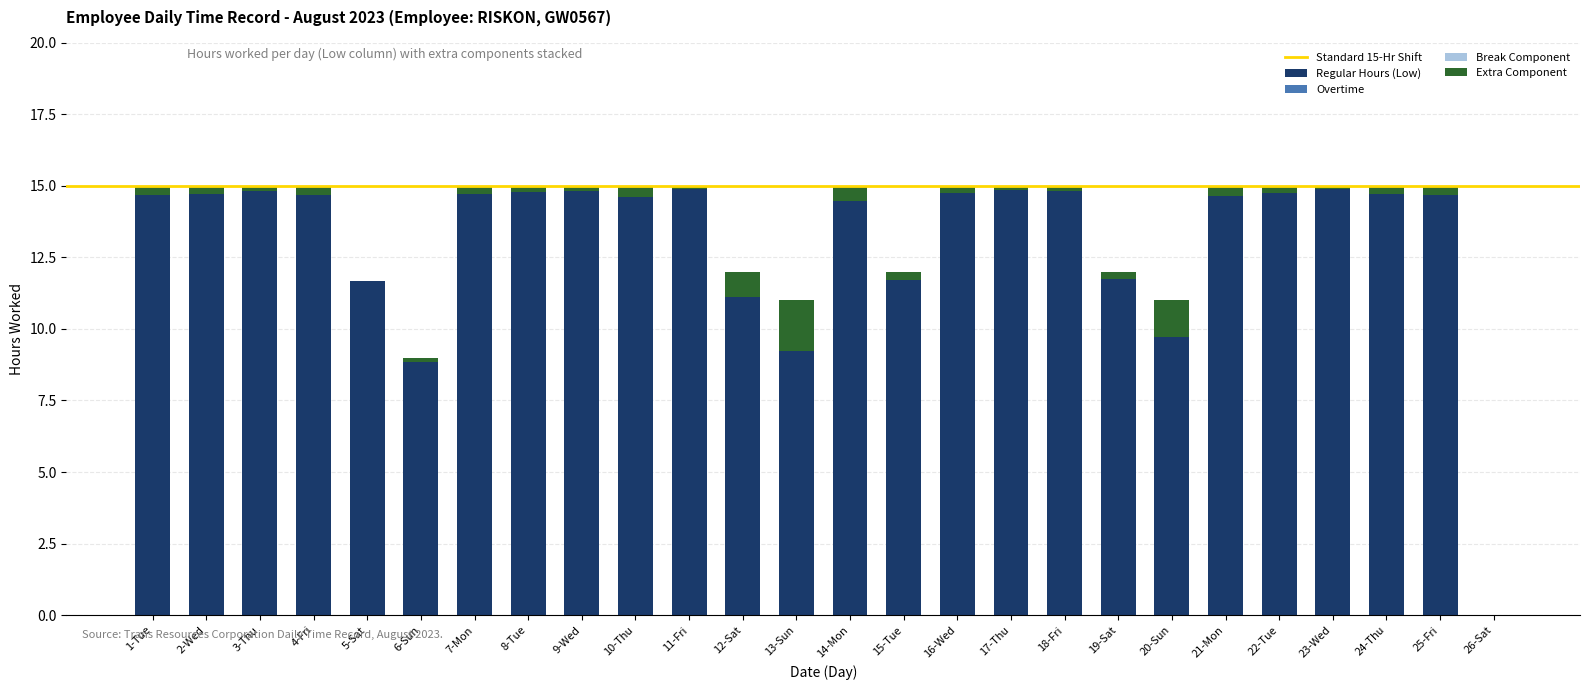

What is the highest value of the Regular Hours (Low) series?

14.9